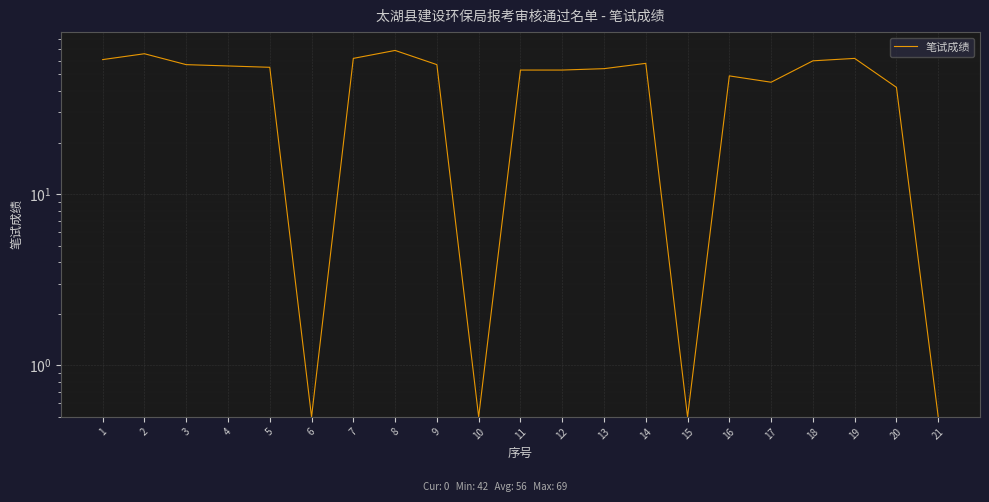

Rank the categories by value from highest to lowest.

8, 2, 7, 19, 1, 18, 14, 3, 9, 4, 5, 13, 11, 12, 16, 17, 20, 6, 10, 15, 21